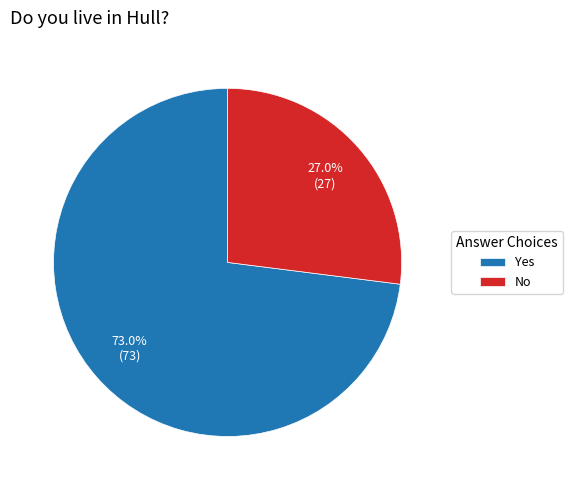

Which category has the smallest portion of the pie?

No